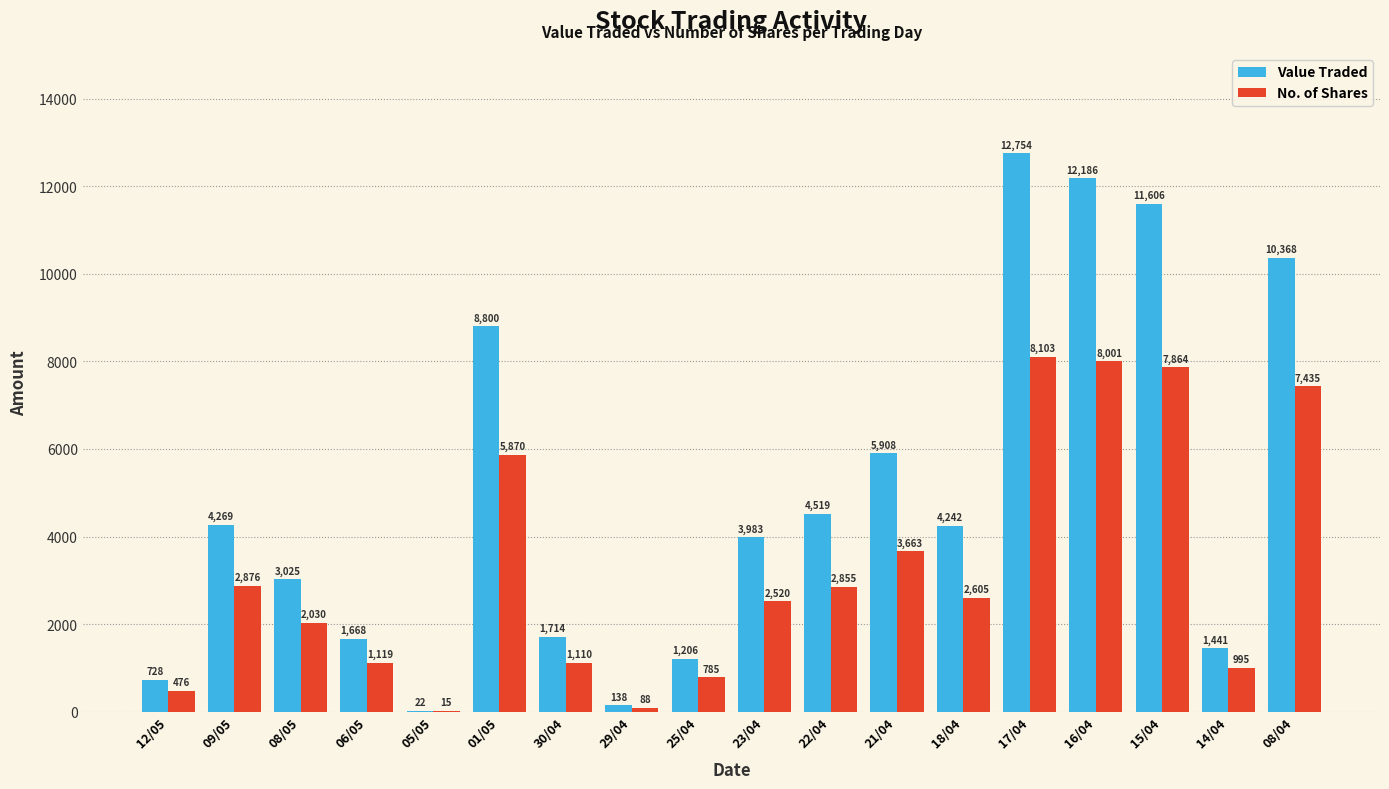

What are all the series names shown in the legend?

Value Traded, No. of Shares